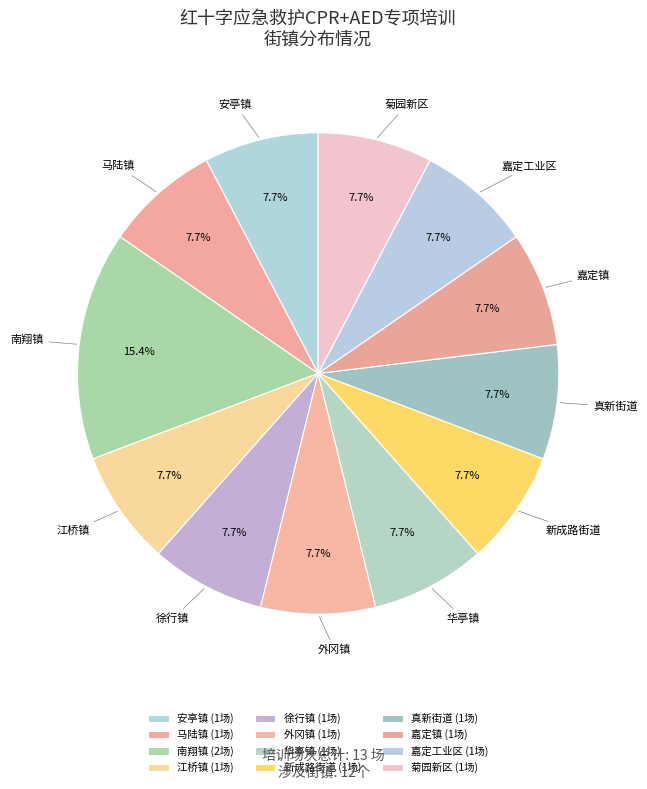

Is there any slice that represents more than half of the pie?

No